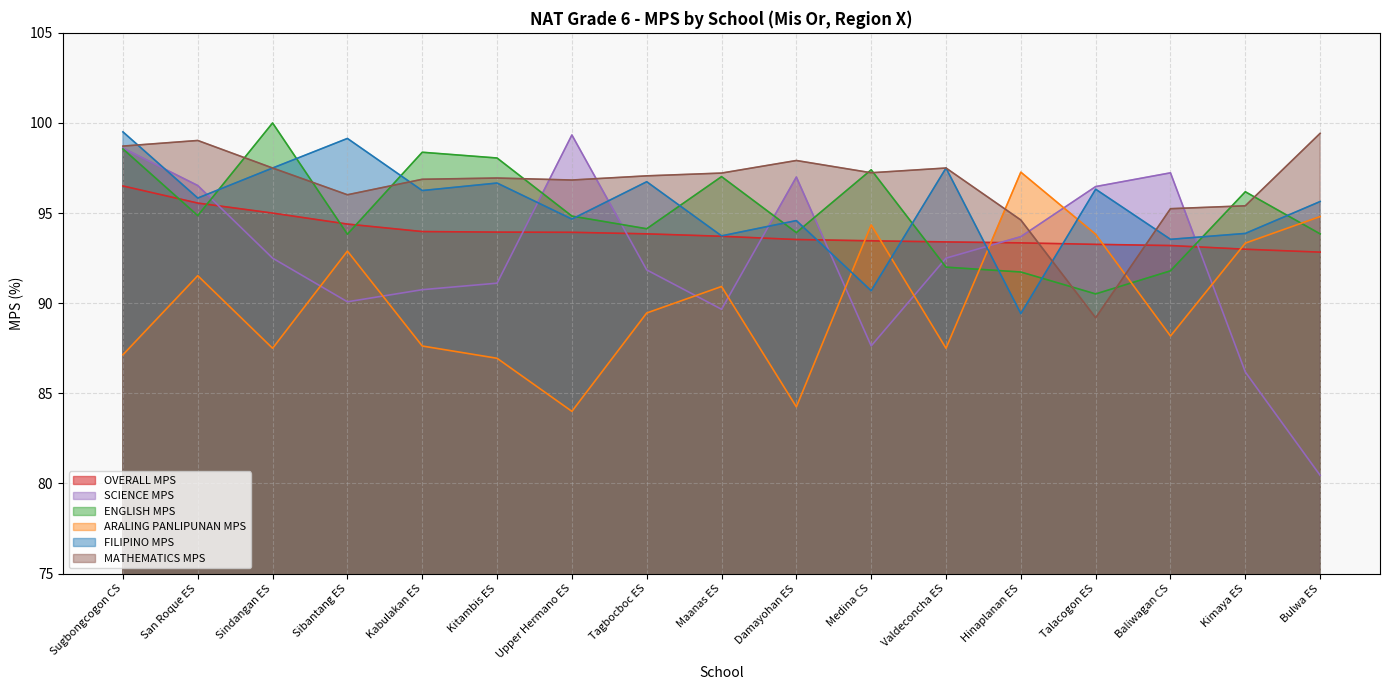

What is the label of the 3rd point from the left?

Sindangan ES